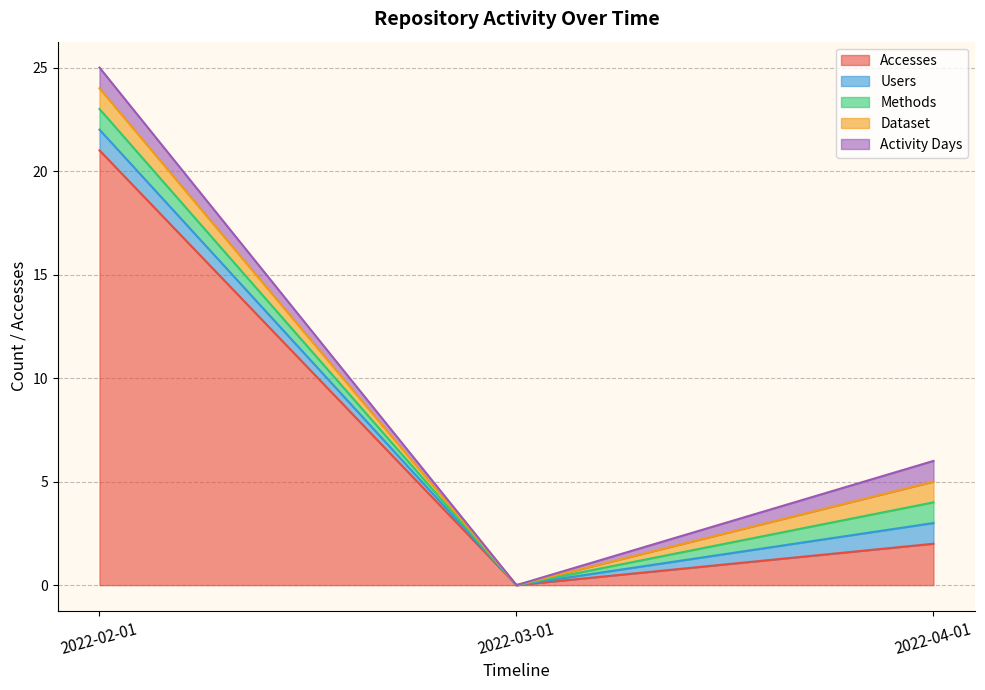

Is the value of Activity Days at 2022-02-01 greater than the value of Dataset at 2022-03-01?

Yes